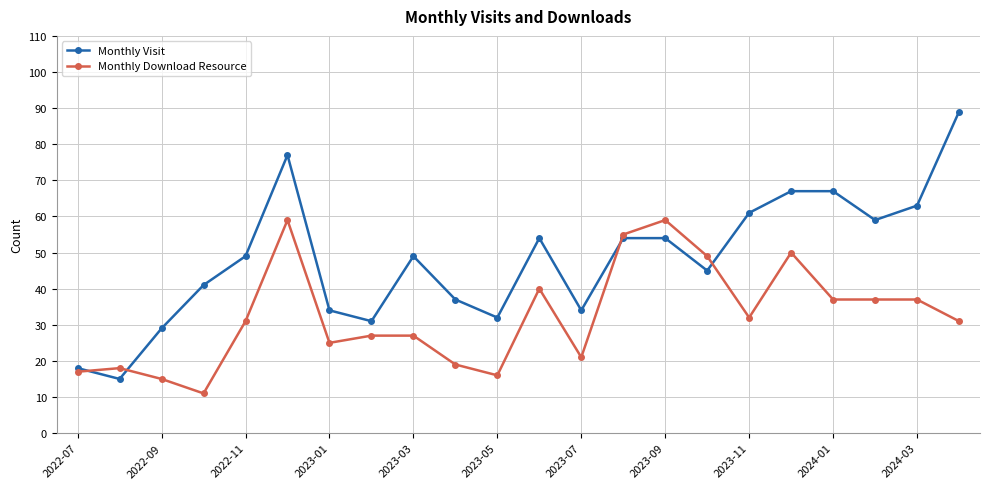

Which series has the largest total across all categories?

Monthly Visit